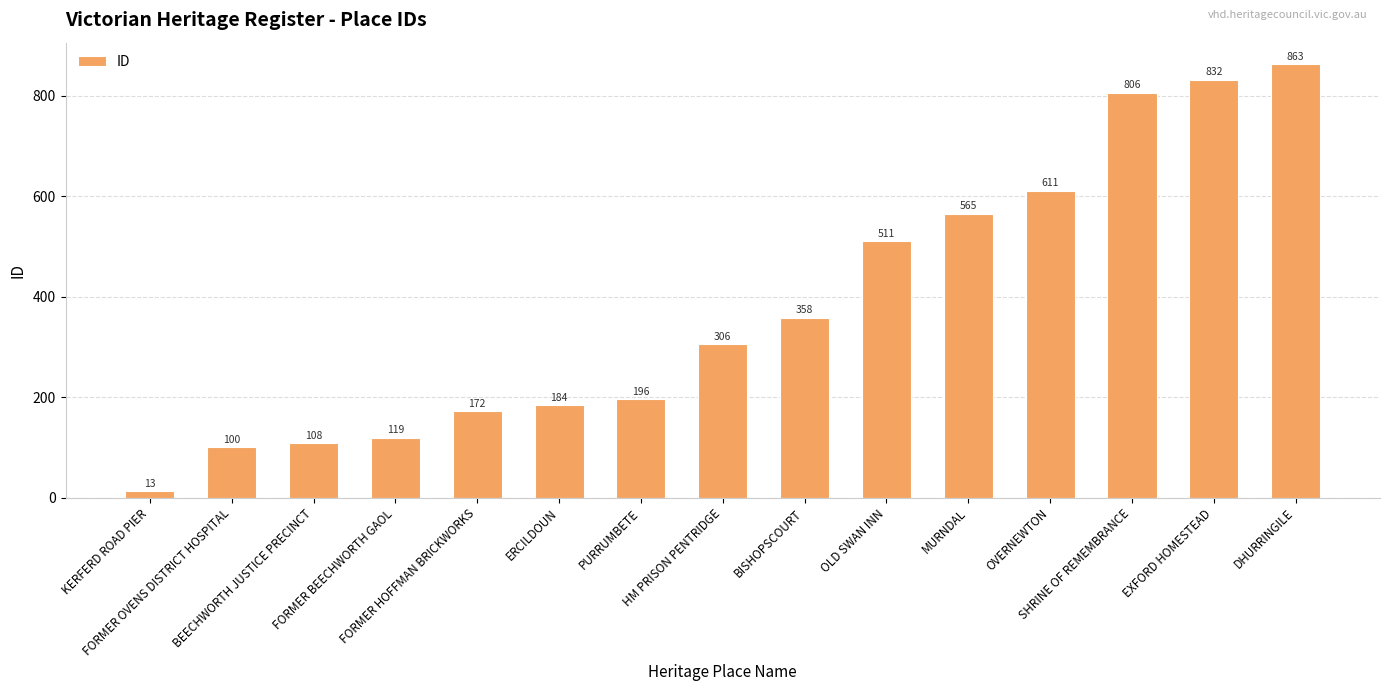

Which has a higher value, OVERNEWTON or BISHOPSCOURT?

OVERNEWTON